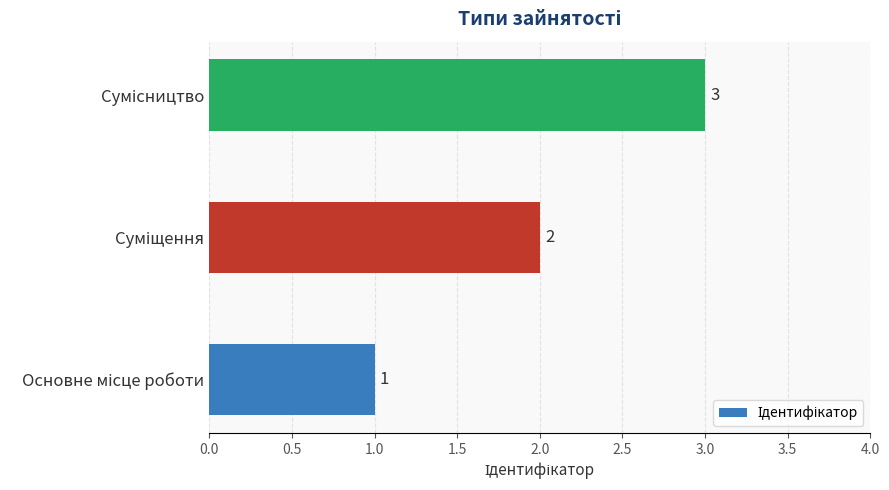

What is the sum of all values?

6